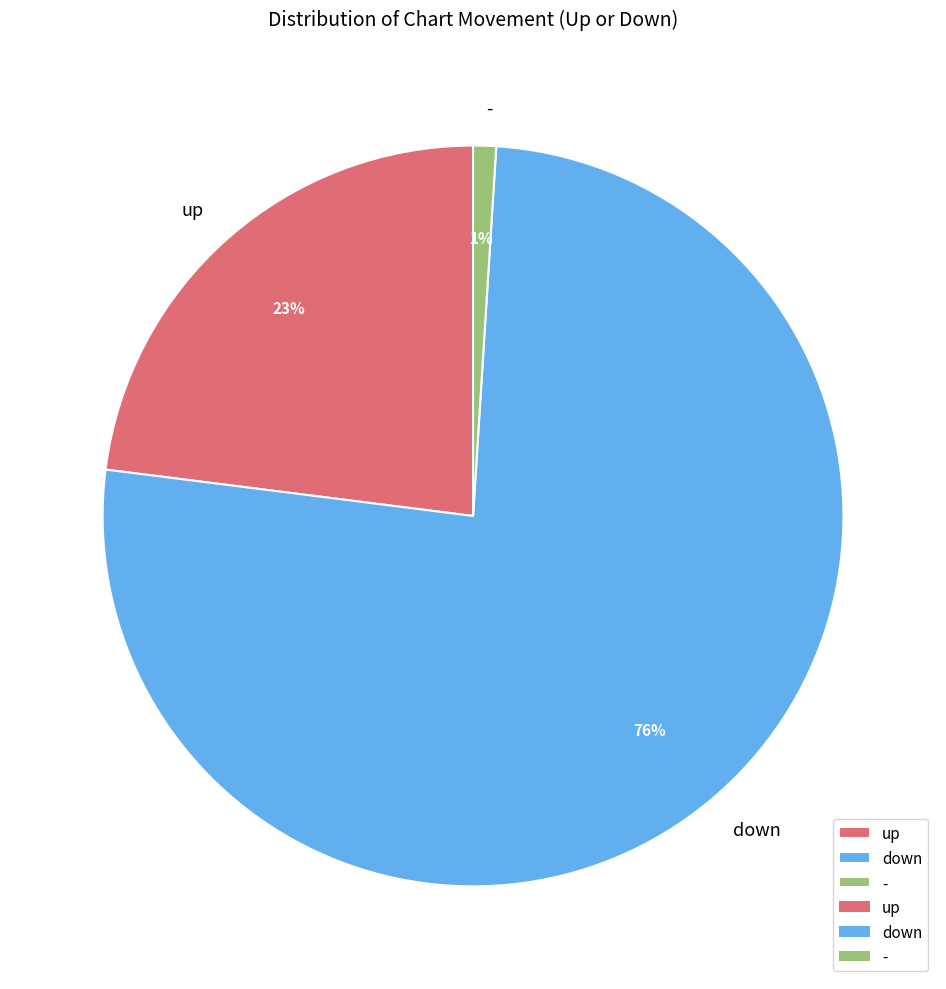

To the nearest percent, what portion does up represent?

23%